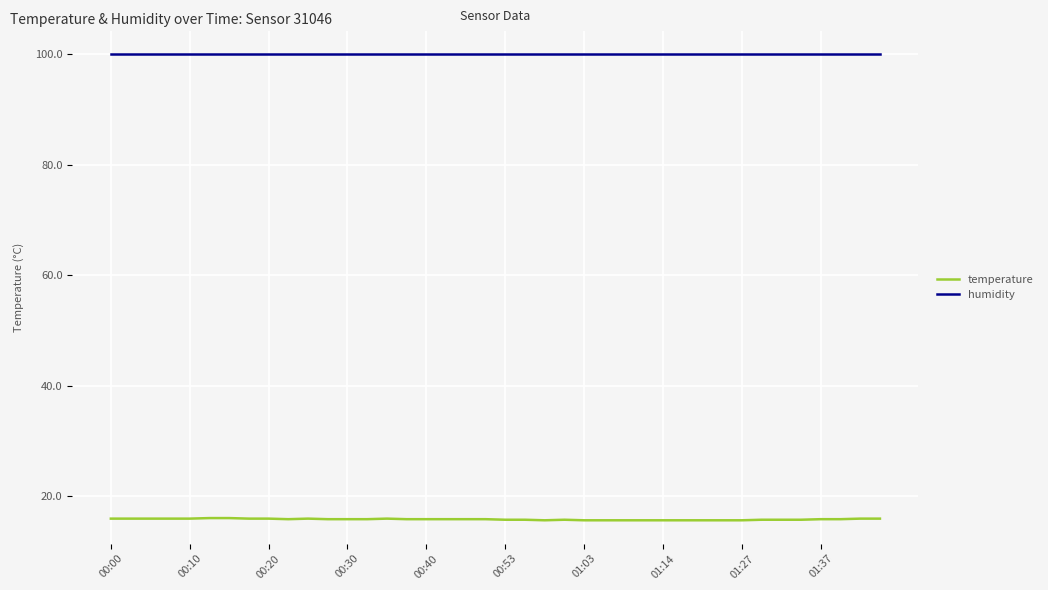

How many lines are shown in the chart?

2